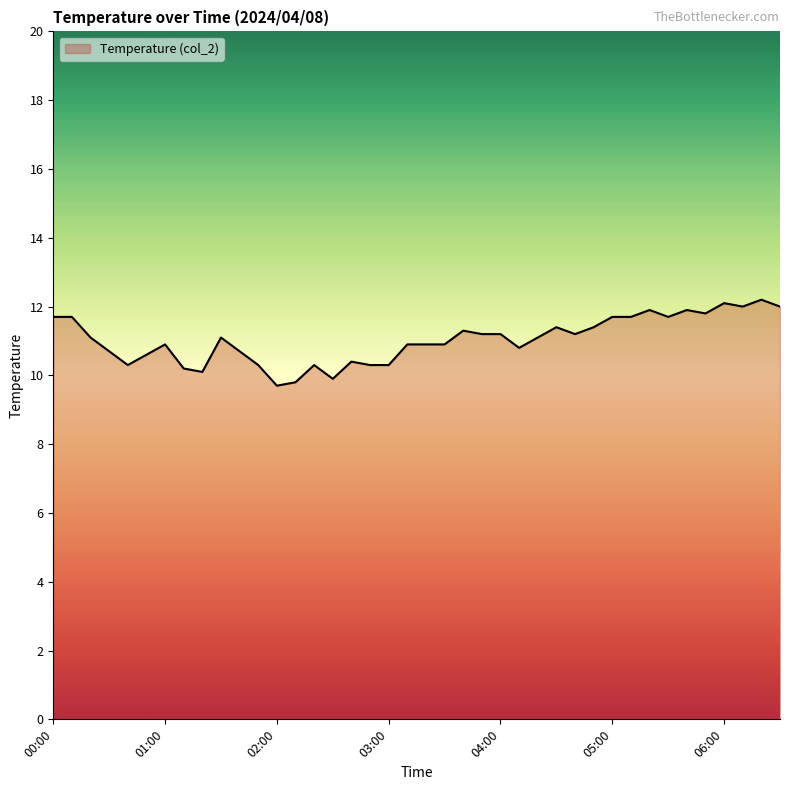

What is the minimum value shown in the chart?

9.7